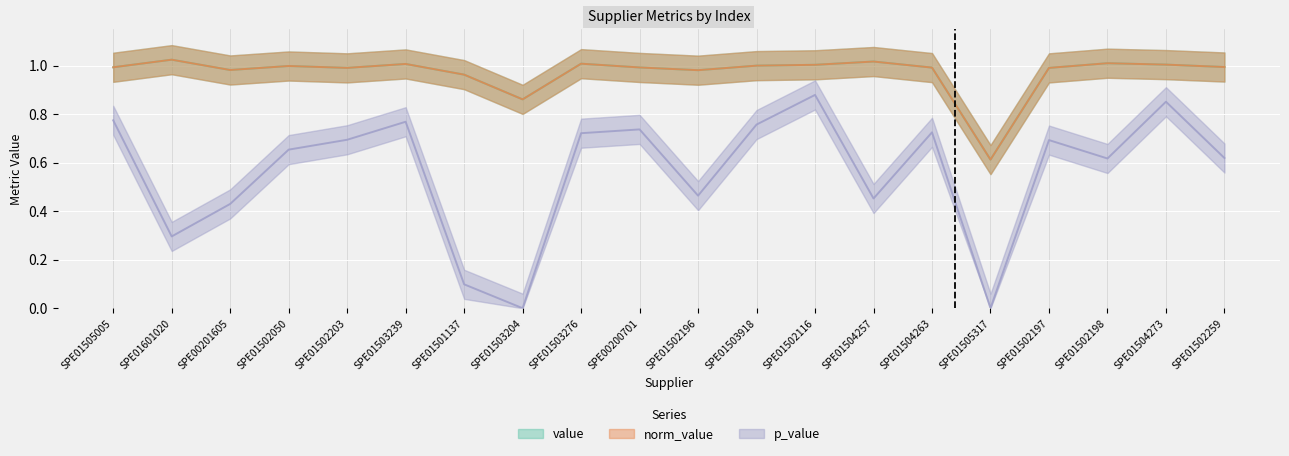

What is the label of the 11th point from the right?

SPE00200701